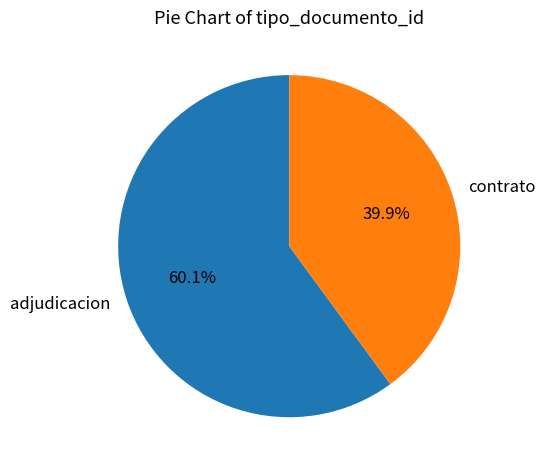

Which has a higher value, adjudicacion or contrato?

adjudicacion